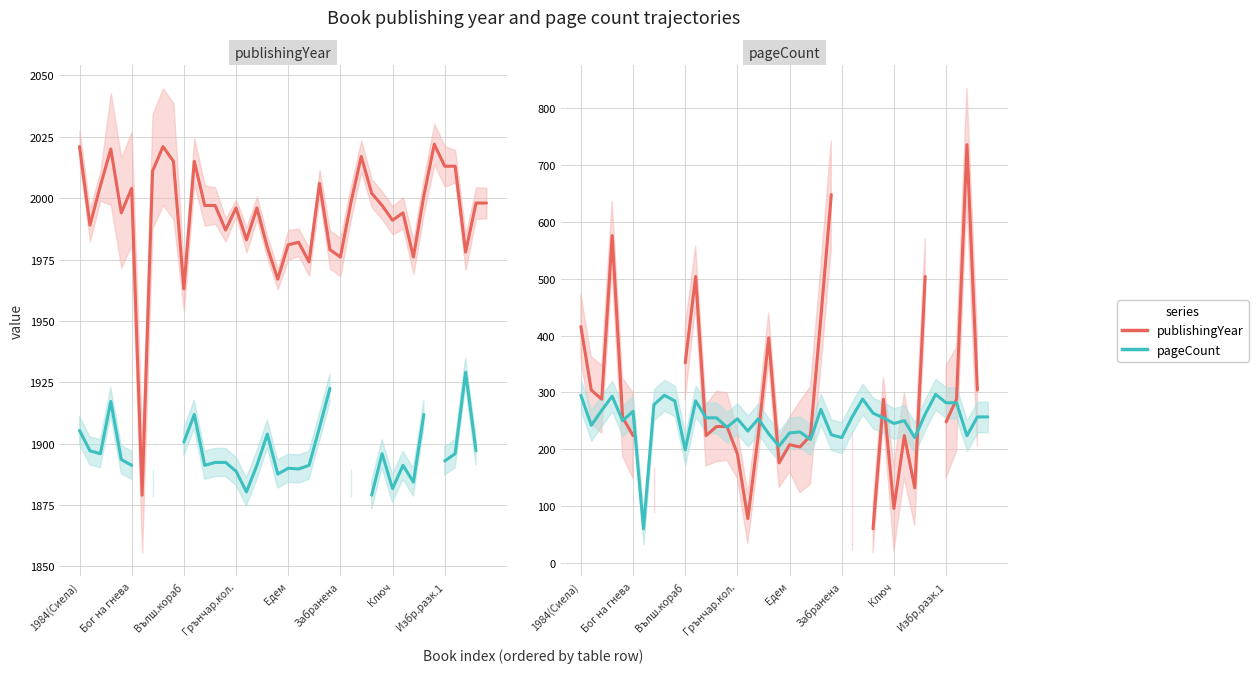

How many interior local valleys does the pageCount series have?

12